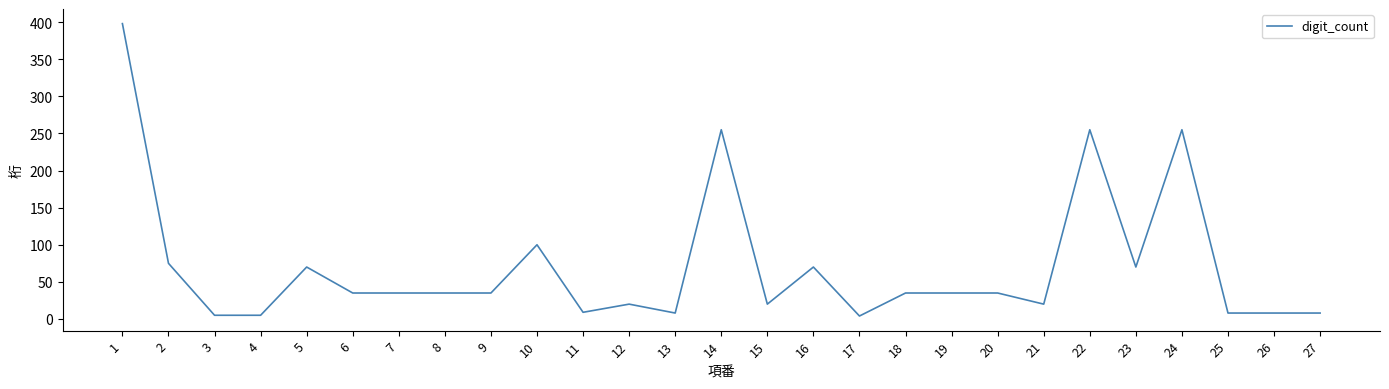

What is the difference between the maximum and minimum values?

394